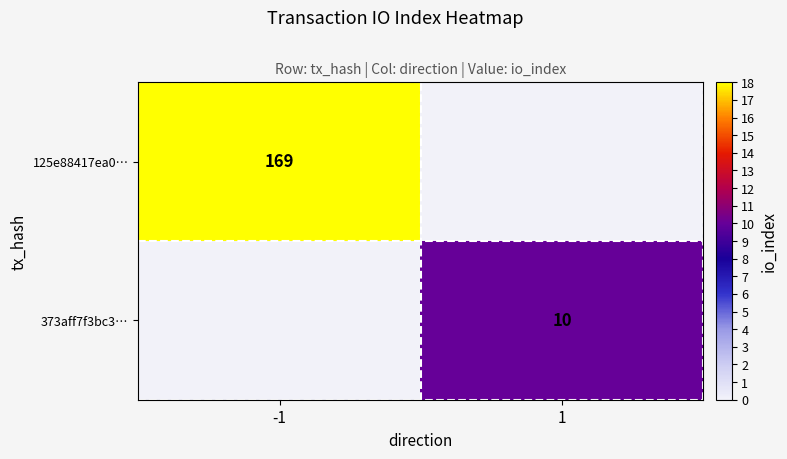

The value of 125e88417ea0… at -1 is 81. True or false?

False